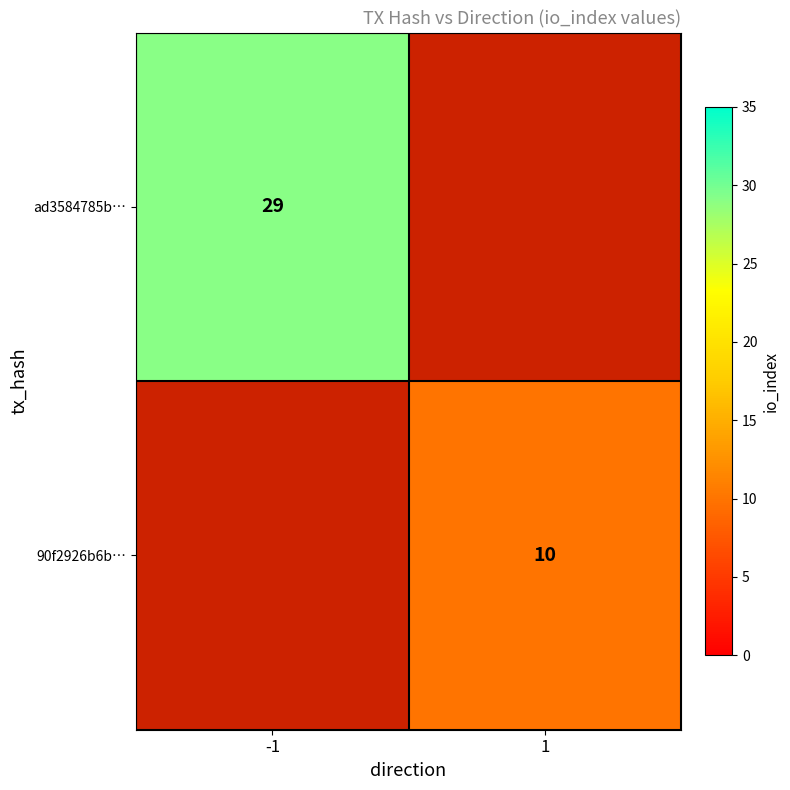

The 90f2926b6b… series shows 10 at 1. True or false?

True